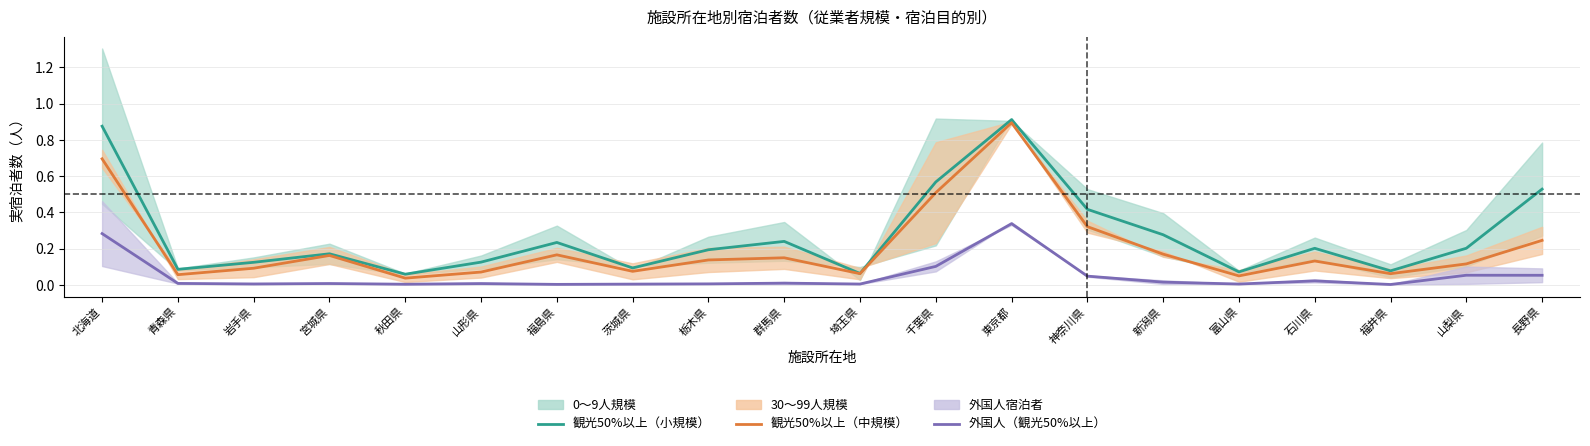

Does the chart have visible grid lines?

Yes